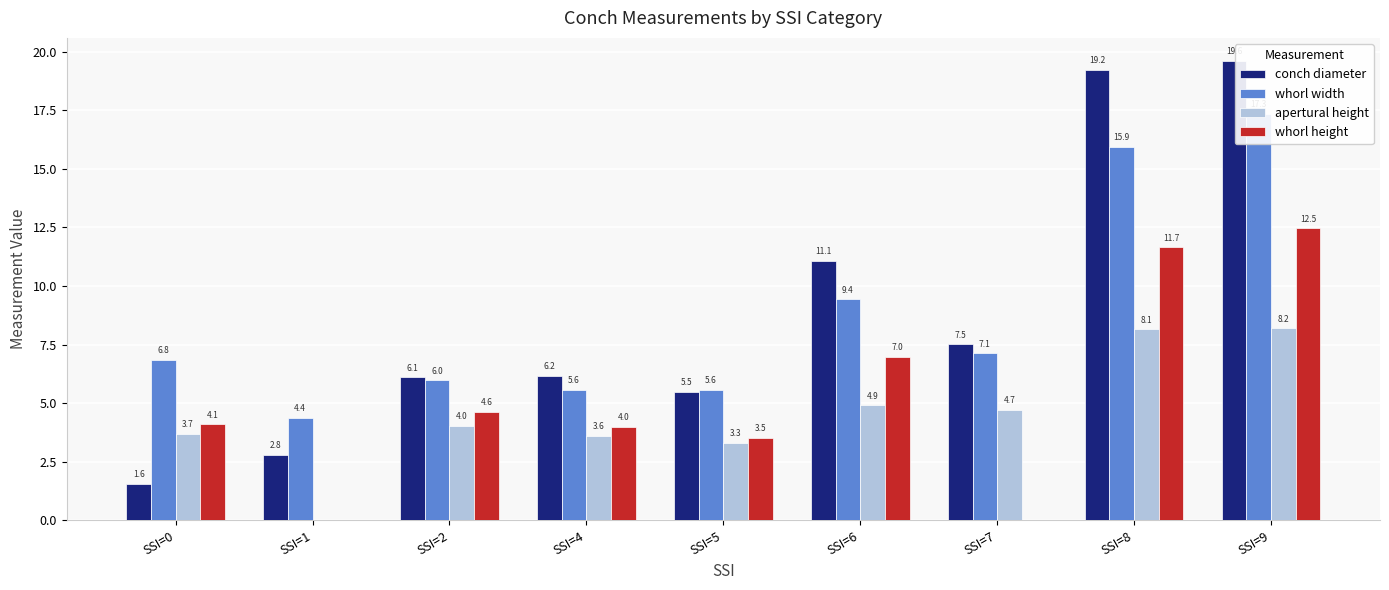

What is the value of the apertural height bar at the 3rd from the left?

4.0